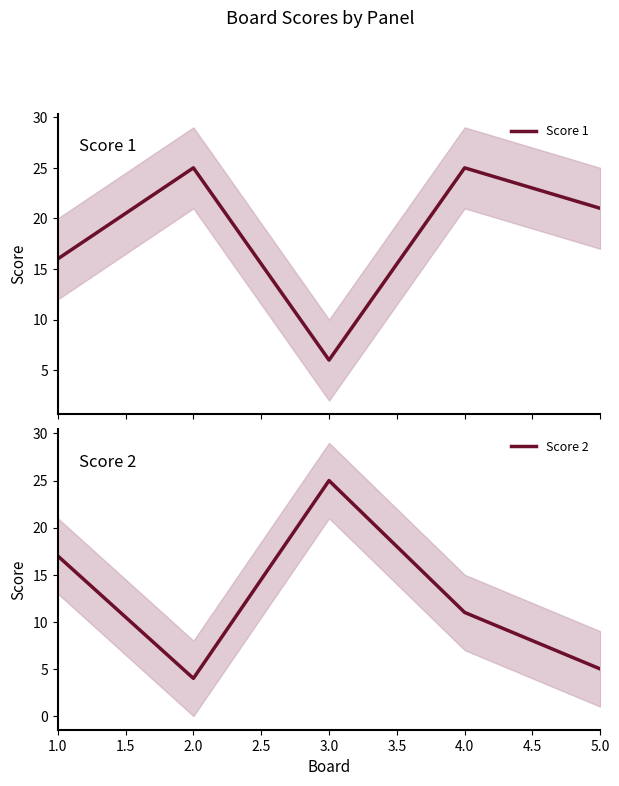

Rank the categories by Score 2 value from highest to lowest.

3.0, 1.0, 4.0, 5.0, 2.0